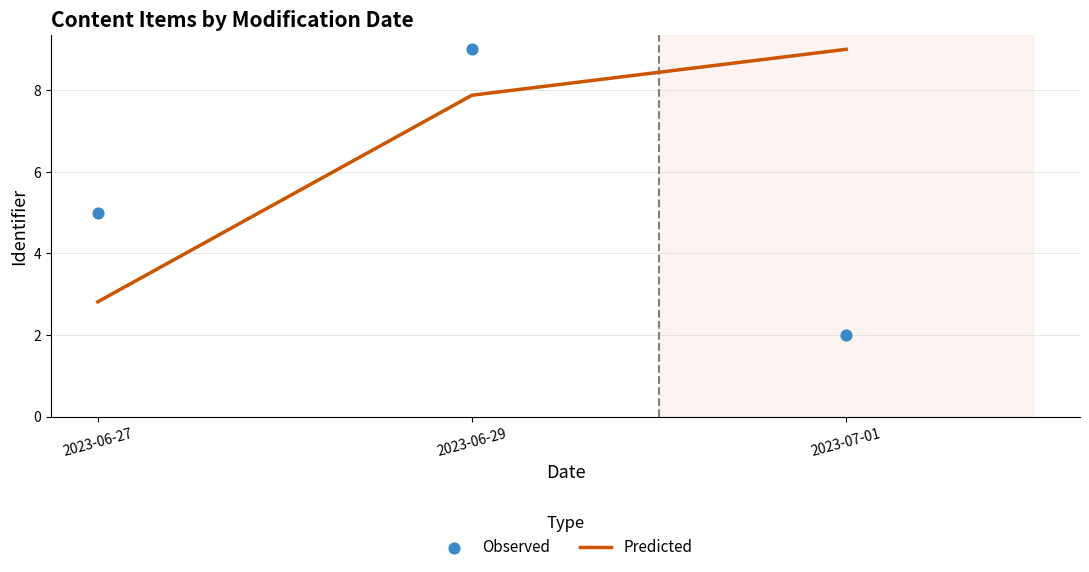

Which series has the largest Y range (max minus min)?

Observed